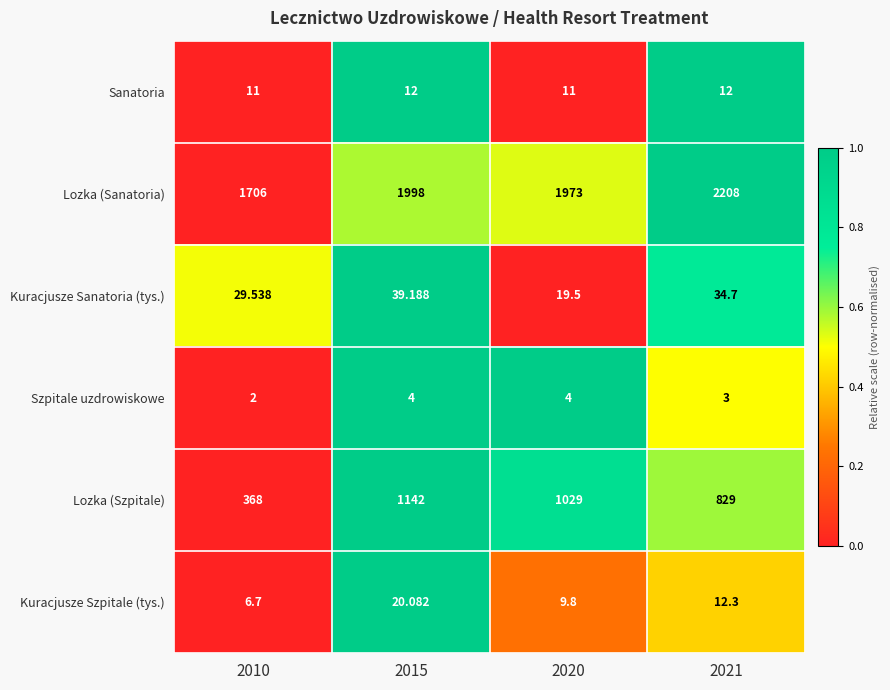

Rank the series by their maximum value, from lowest to highest.

Szpitale uzdrowiskowe, Sanatoria, Kuracjusze Szpitale (tys.), Kuracjusze Sanatoria (tys.), Lozka (Szpitale), Lozka (Sanatoria)